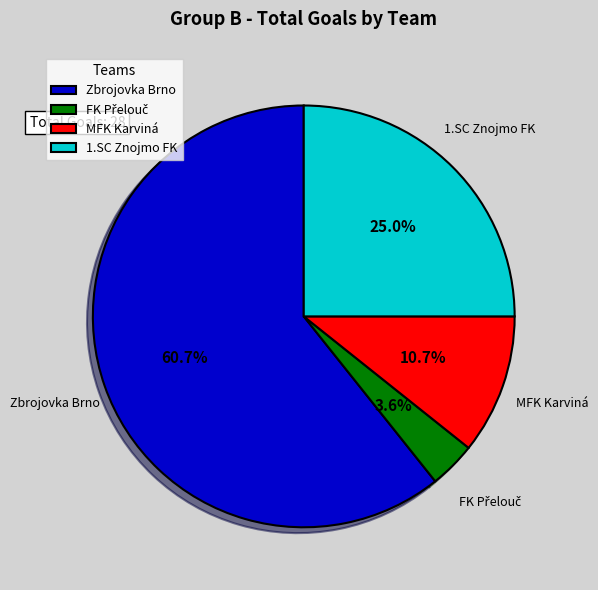

What portion of the pie excludes 1.SC Znojmo FK?

75.0%